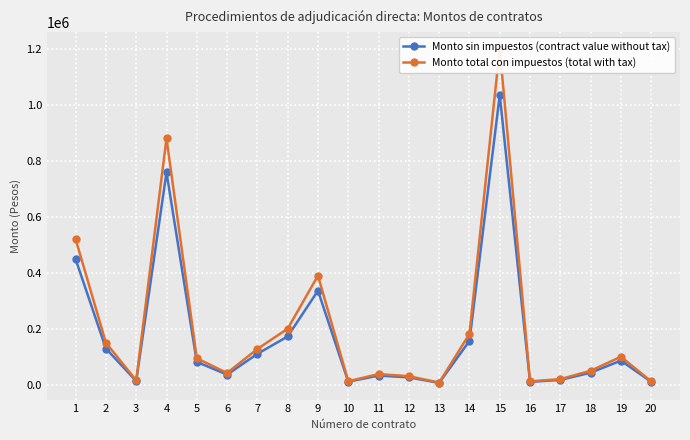

What is the difference between the second highest and minimum values in the Monto total con impuestos (total with tax) series?

872141.5